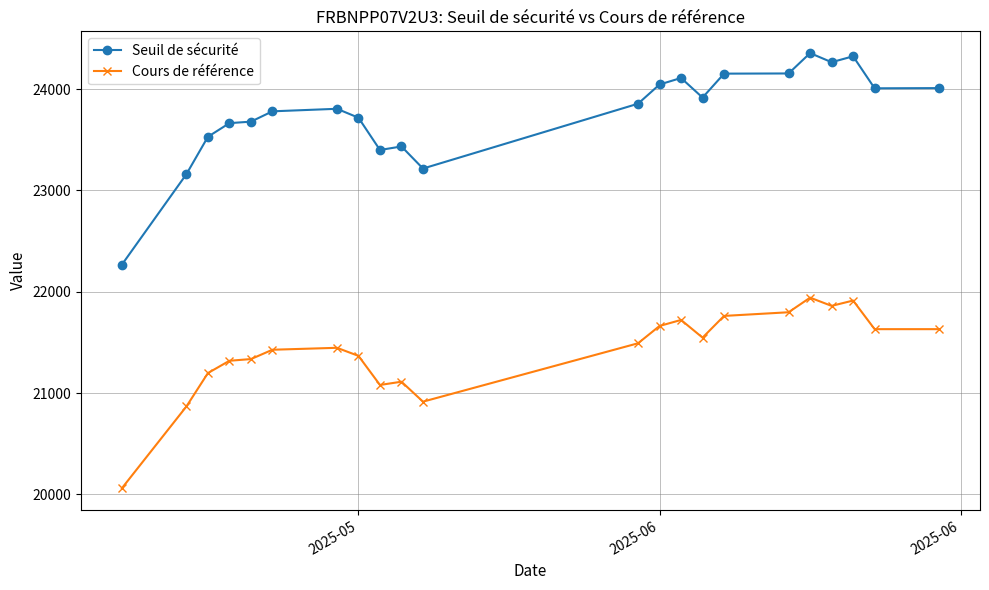

True or false: Cours de référence and Seuil de sécurité cross at least once.

False